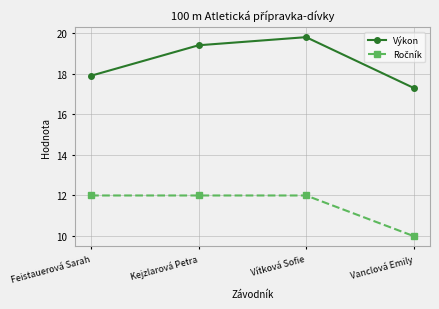

What is the sum of all Výkon values?

74.4